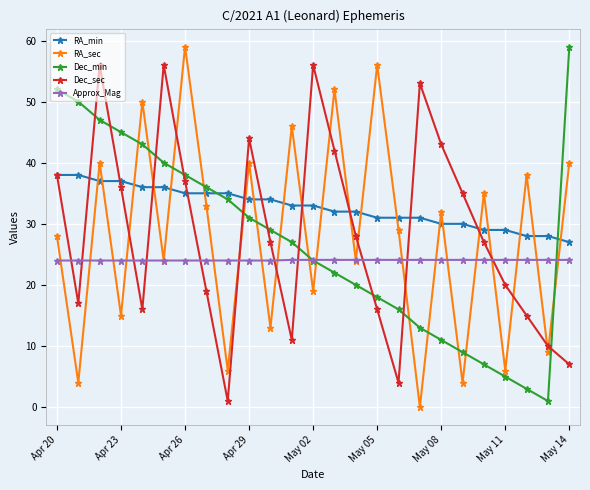

What is the value of the RA_sec point at the 15th from the left?

24.0